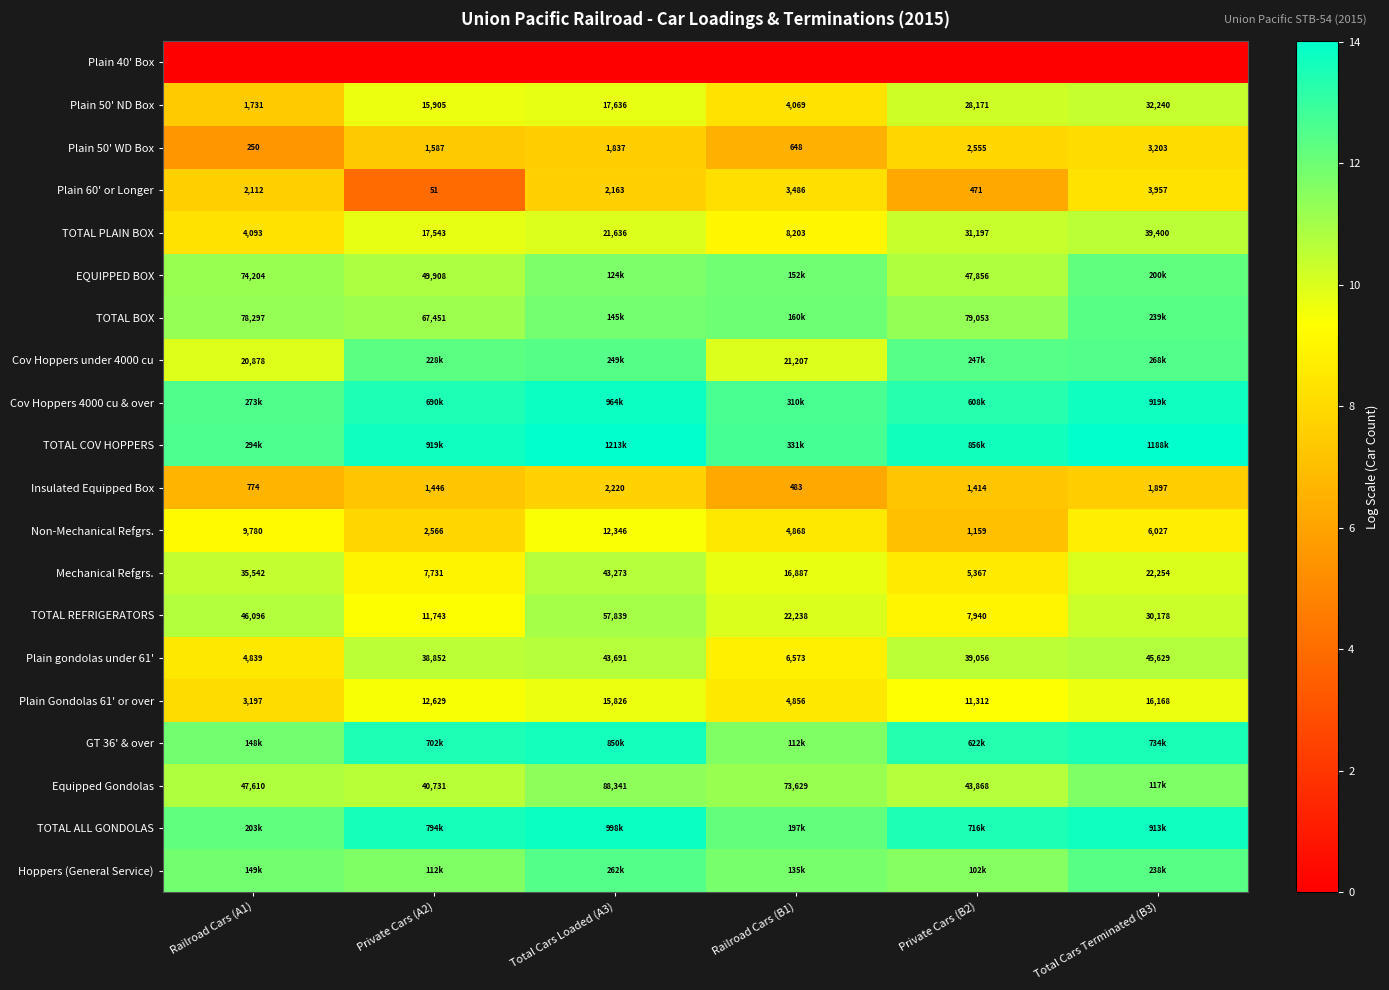

Is the value of Plain Gondolas 61' or over at Railroad Cars (B1) greater than the value of Equipped Gondolas at Railroad Cars (B1)?

No